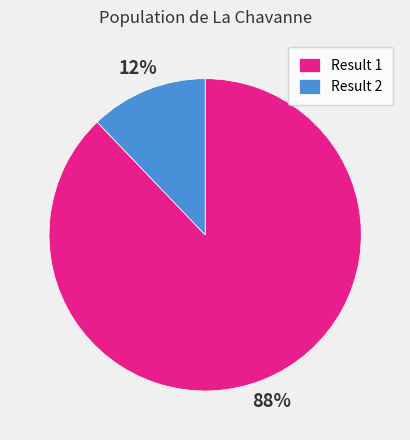

Which slice is the smallest?

Result 2